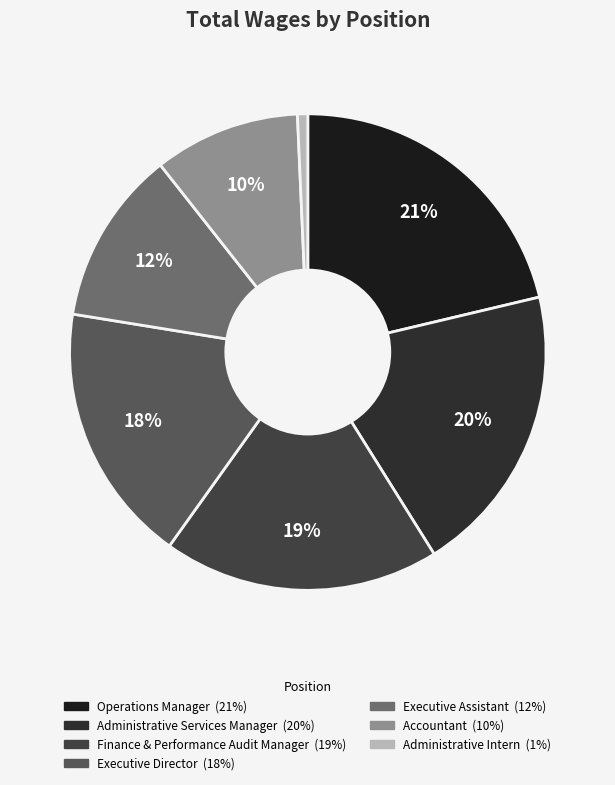

Which slice is the smallest?

Administrative Intern